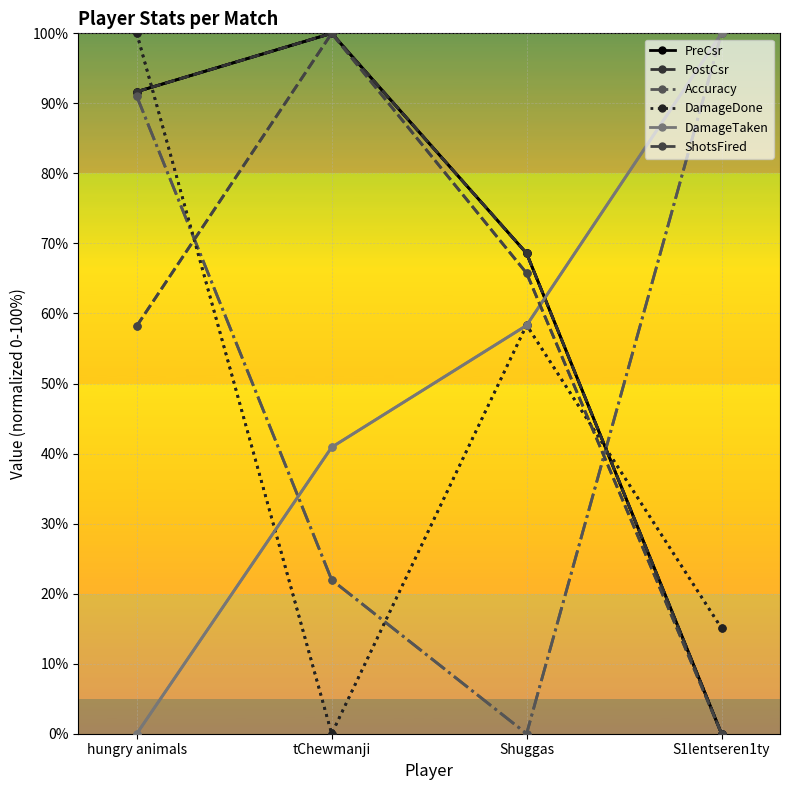

Is this an area chart (filled region under the line)?

No